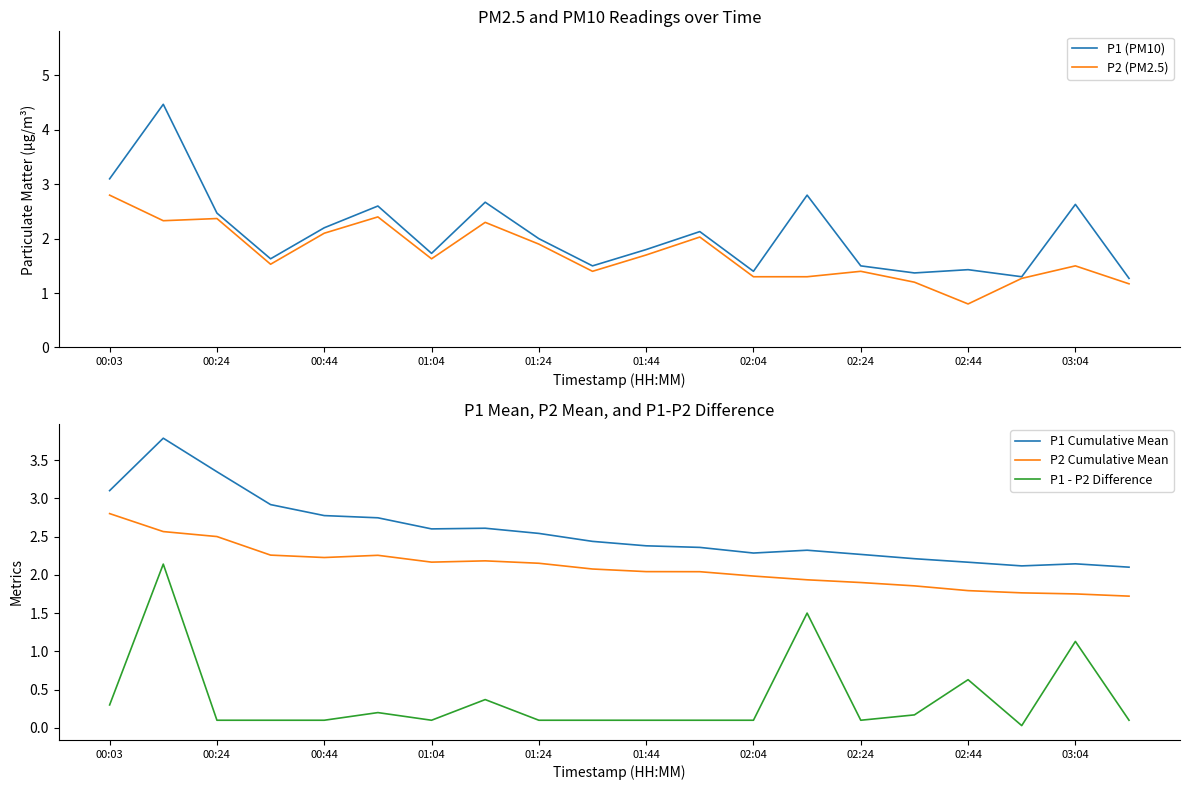

True or false: P1 Cumulative Mean and P2 Cumulative Mean intersect in this chart.

False